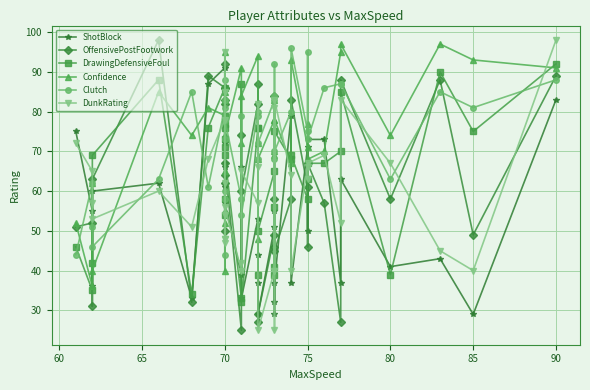

Between 10 and 11, which series saw the biggest shift?

Confidence